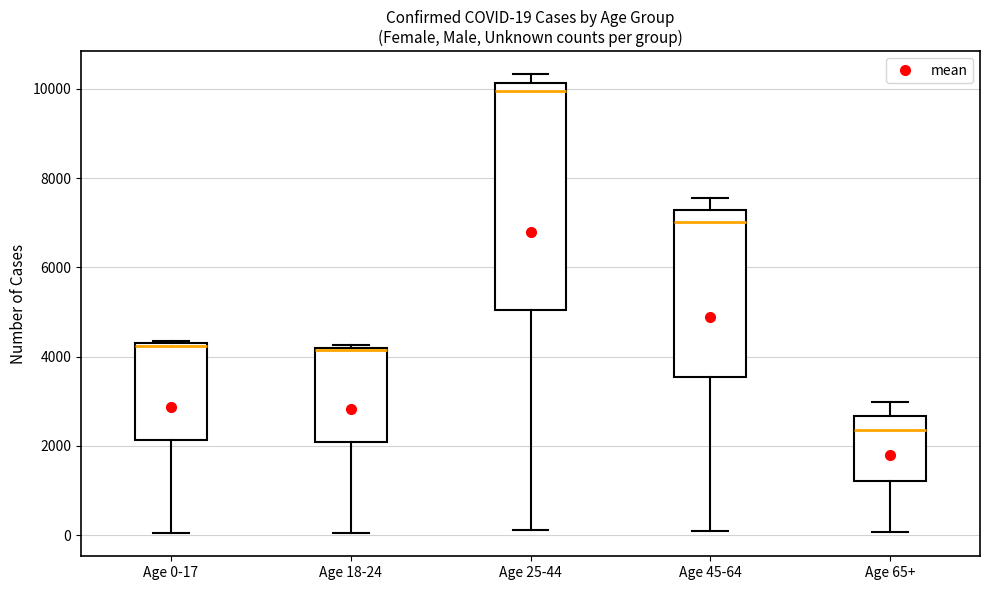

Which box is the tallest, from its lower edge to its upper edge?

Age 25-44